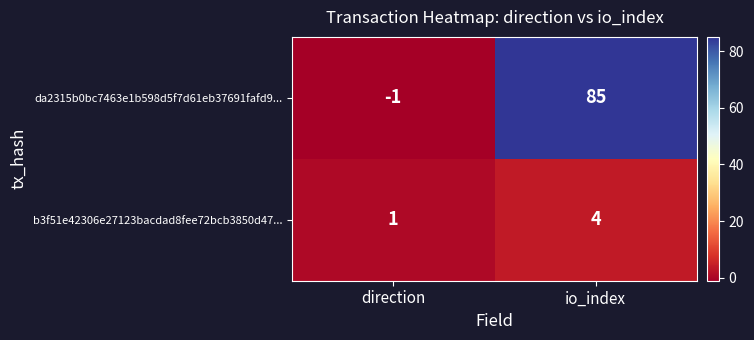

Reading right to left, list all the values displayed in this chart.

da2315b0bc7463e1b598d5f7d61eb37691fafd9...: io_index=85	direction=-1
b3f51e42306e27123bacdad8fee72bcb3850d47...: io_index=4	direction=1